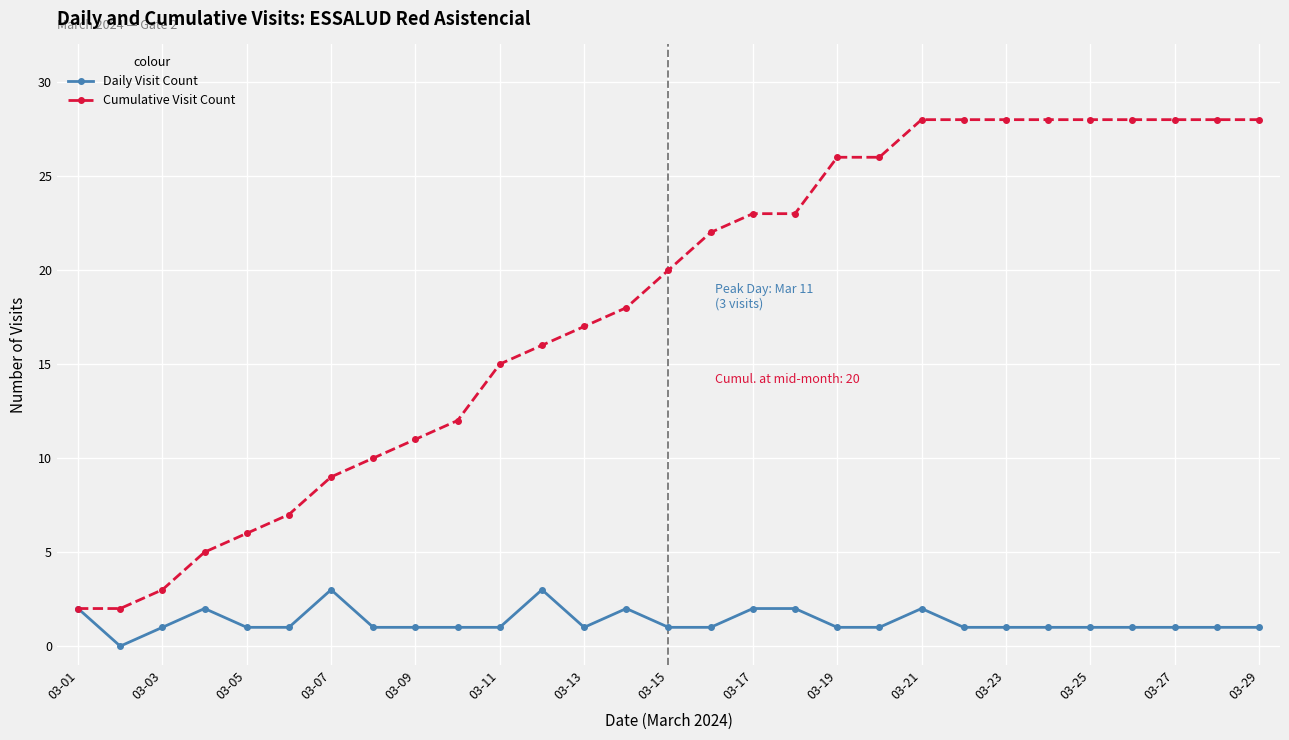

Which series has the largest range (max minus min)?

Cumulative Visit Count